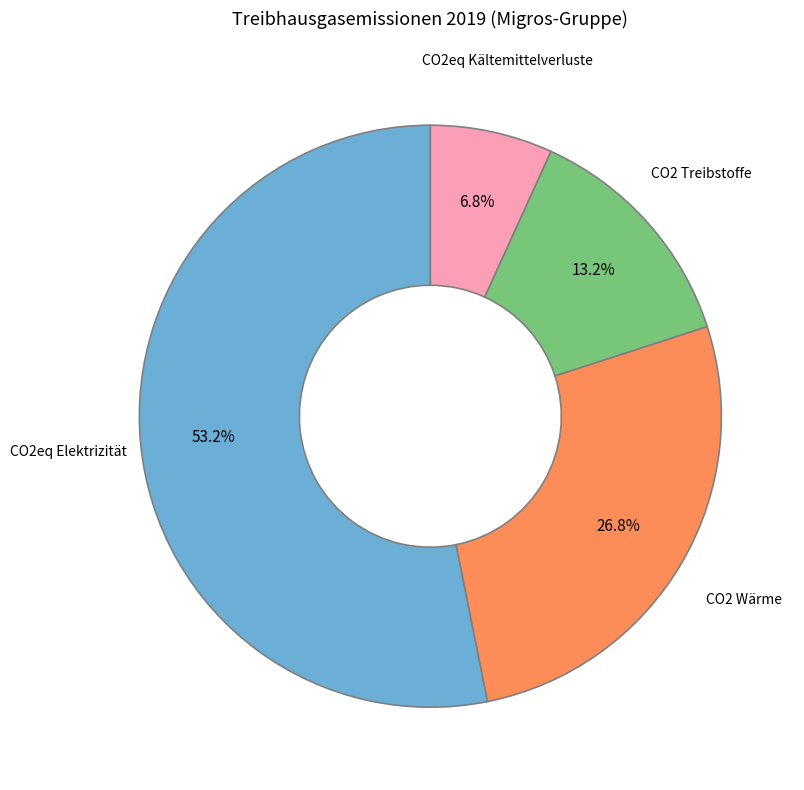

How many slices are in this pie chart?

4